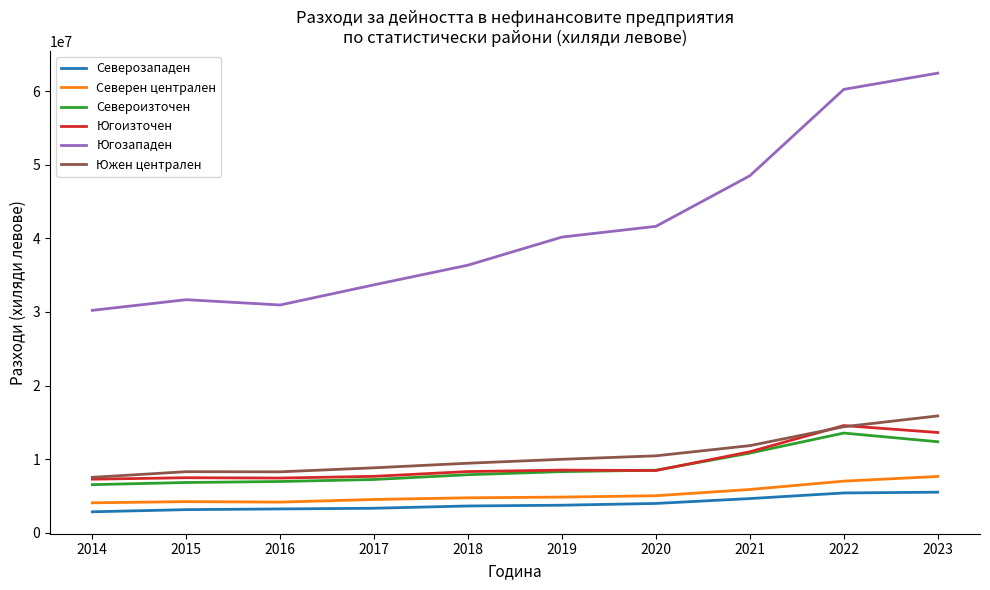

True or false: Югозападен has a value of 28231794 at 2020.

False